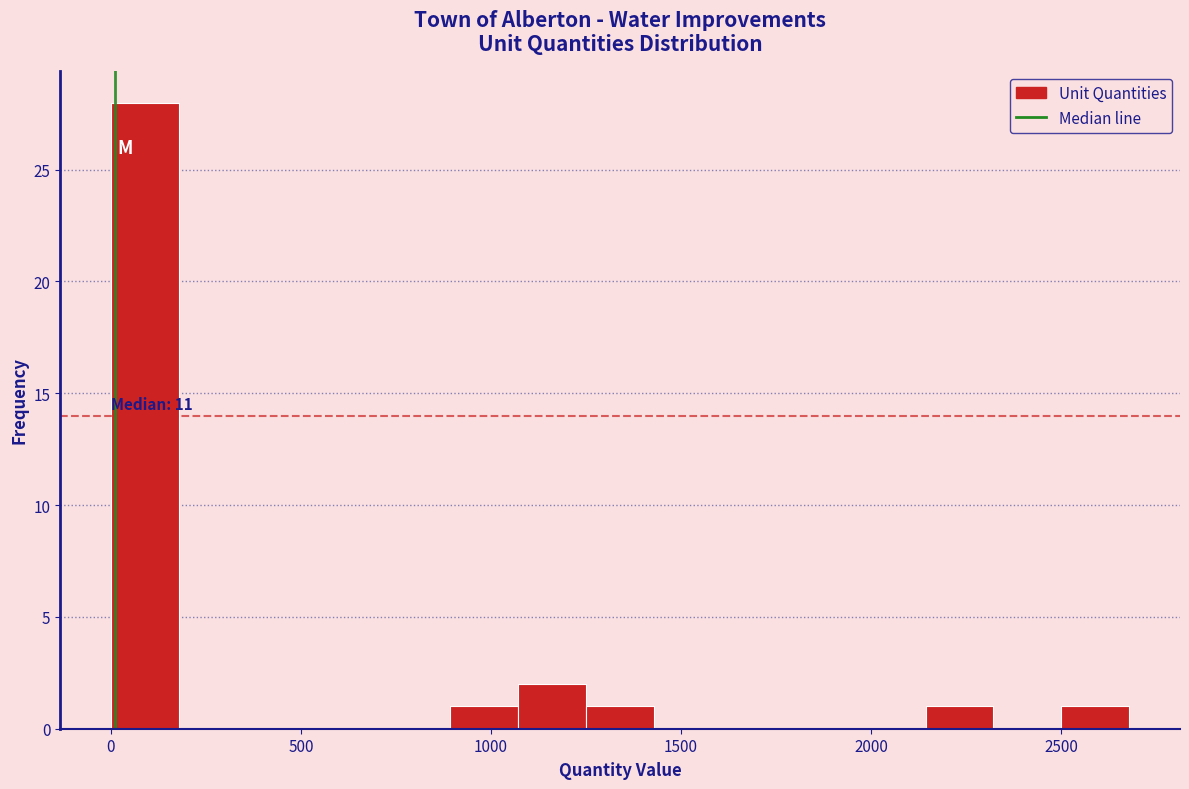

Around what value on the x-axis is the tallest bar? Give the approximate position of its centre, as read against the axis.

100